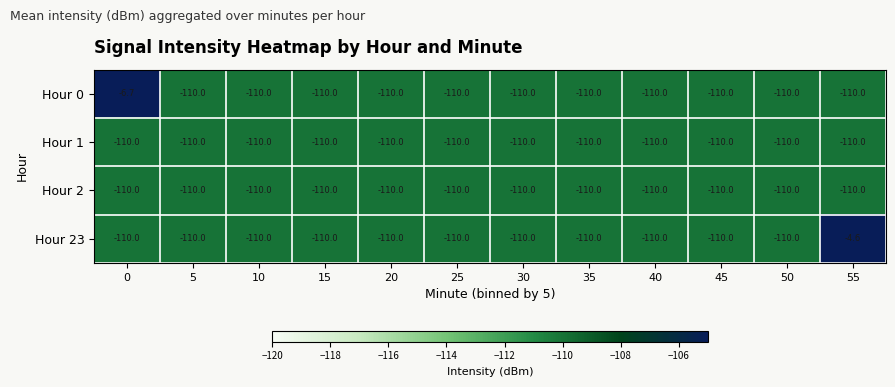

Which series has the widest spread of values?

Hour 23